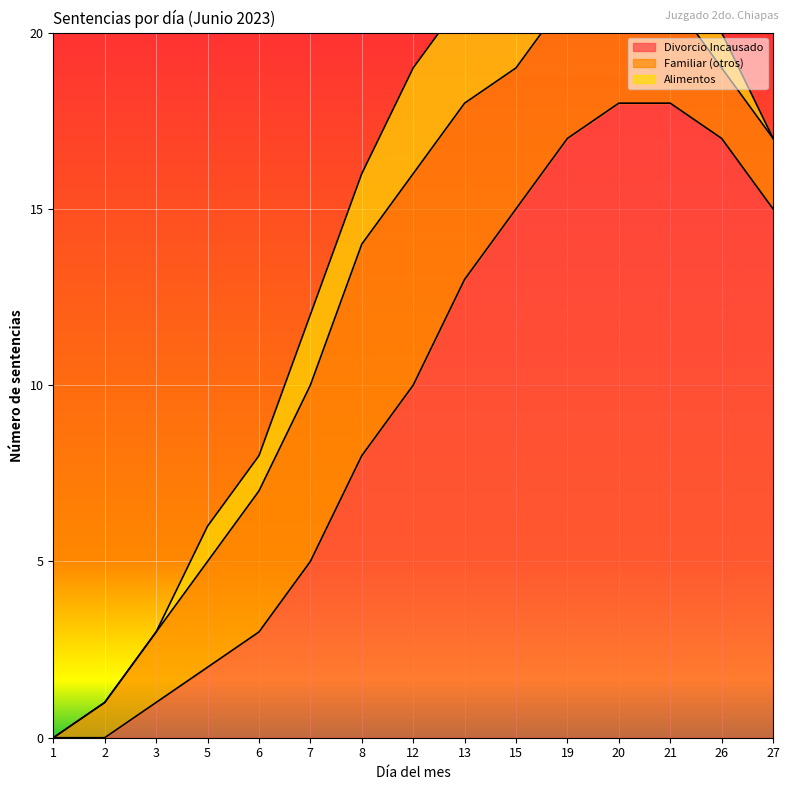

What is the maximum value shown in the chart?

18